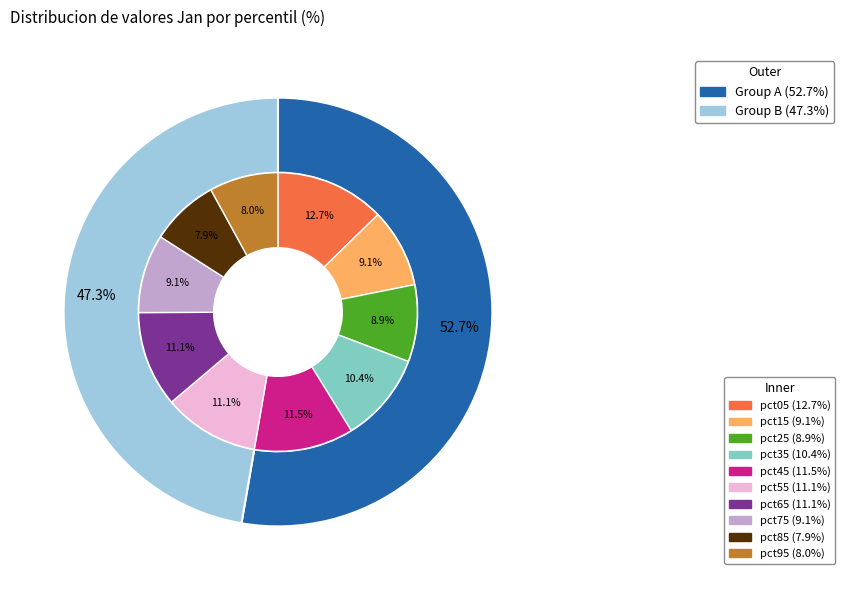

To the nearest percent, what is the difference between the largest and smallest slice percentages?

5%